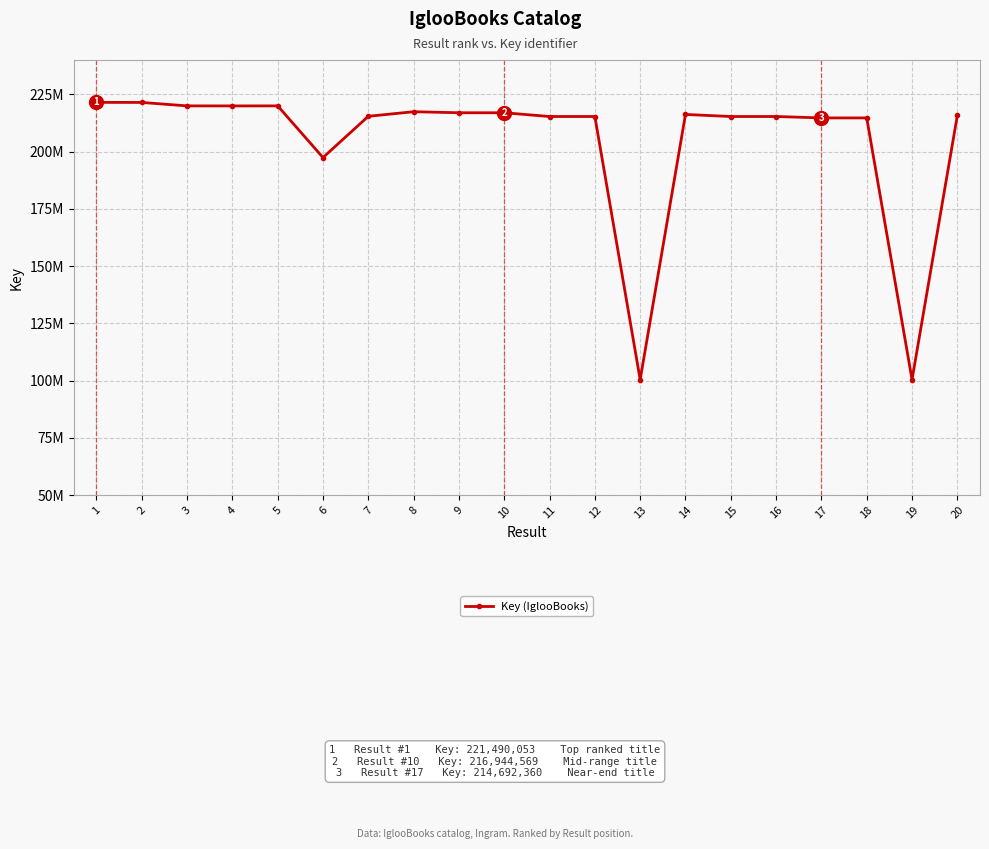

Does the chart display data point markers on the line(s)?

Yes